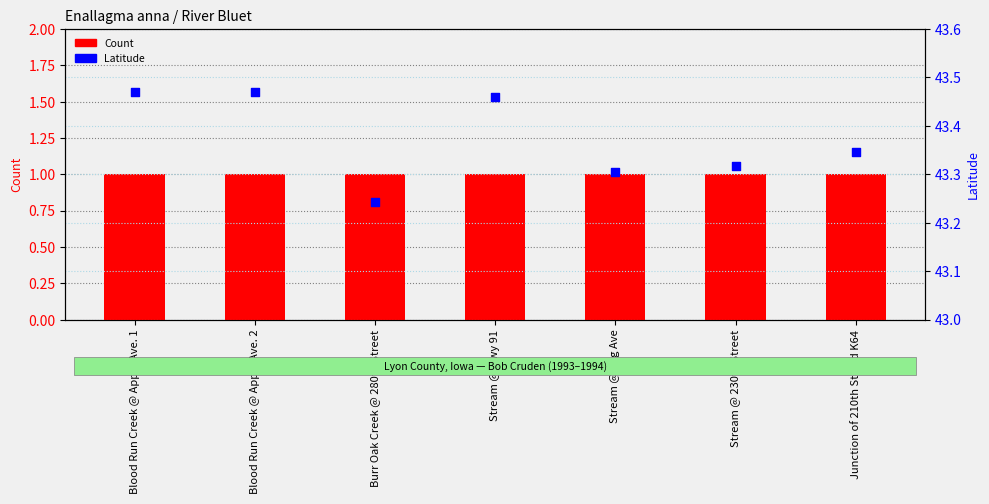

Which series reaches the minimum Y coordinate?

Count